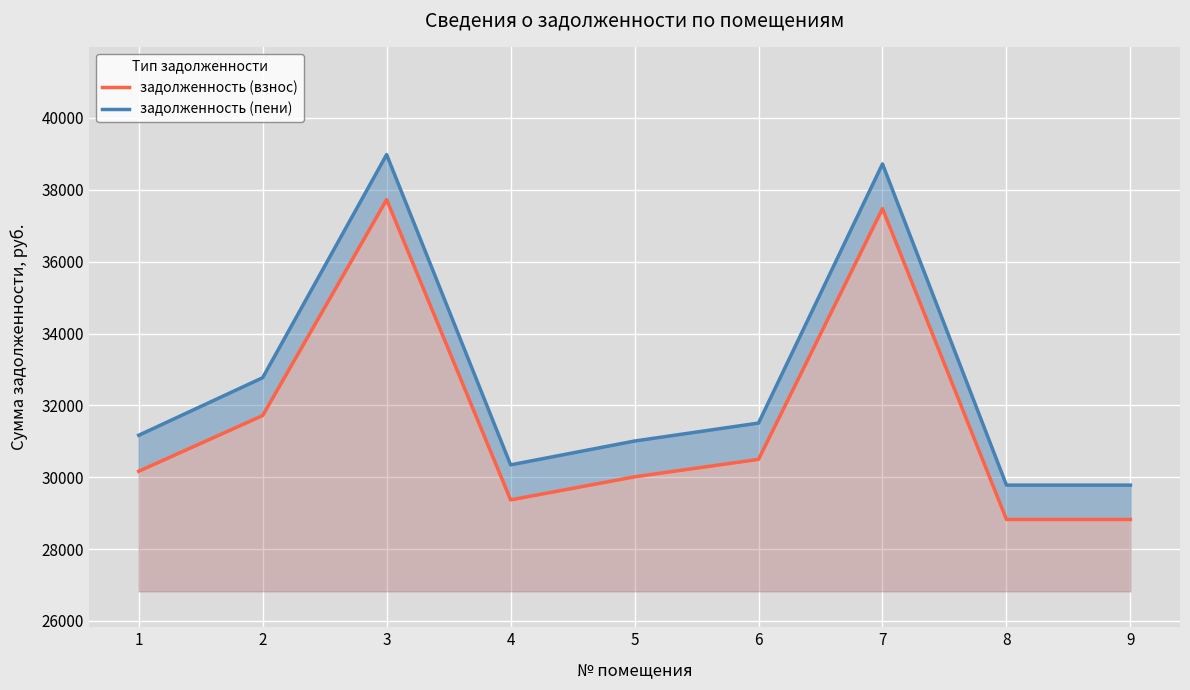

Which series has the widest spread of values?

задолженность (пени)